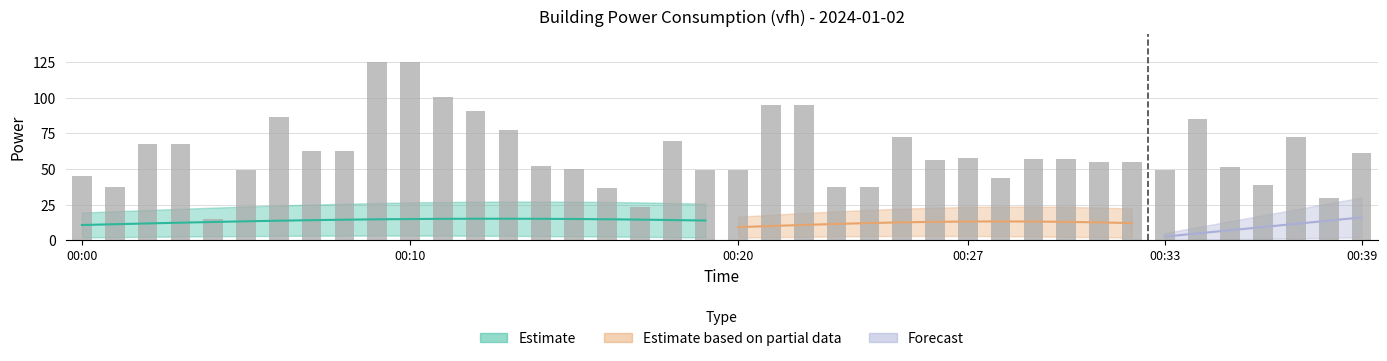

What is the smallest value displayed?

14.8